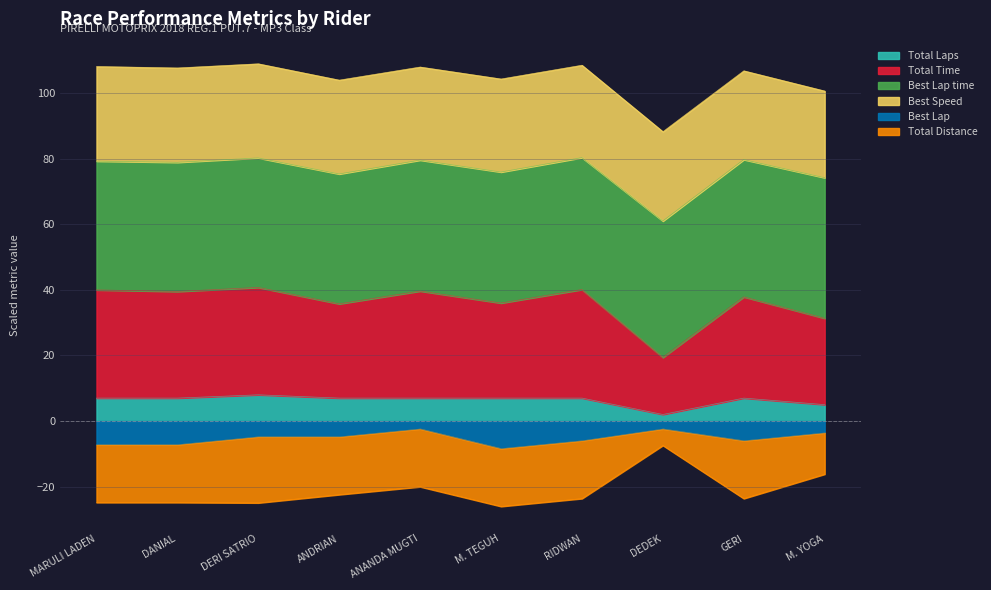

True or false: Total Laps and Best Lap cross at least once.

False